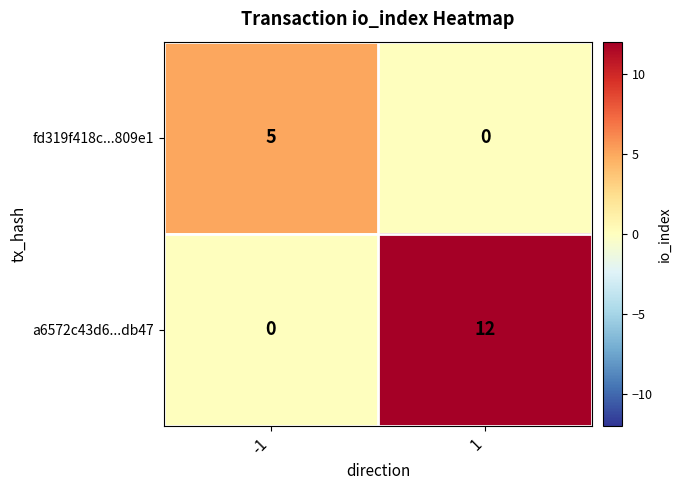

At how many categories does at least one series exceed 9?

1